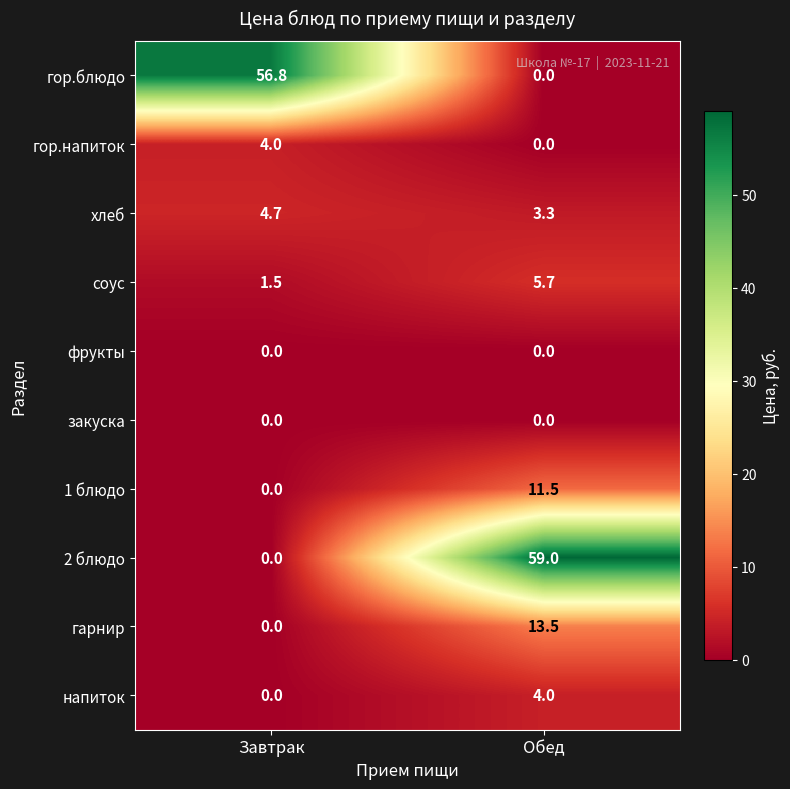

What is the average value of the 1 блюдо series?

5.8